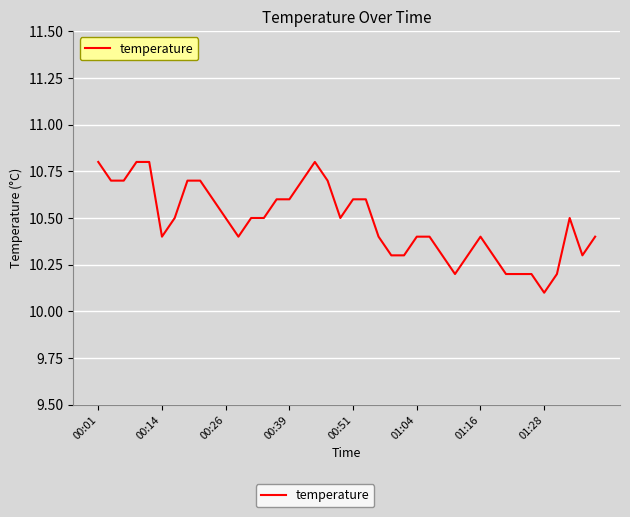

What is the minimum value shown in the chart?

10.1